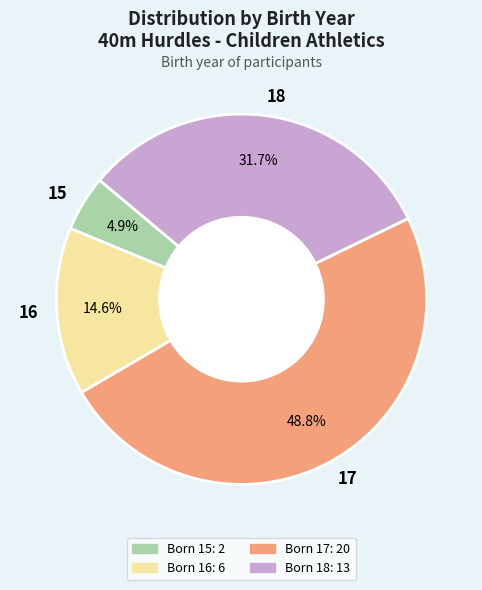

The 15 slice represents 20% of the pie. True or false?

False